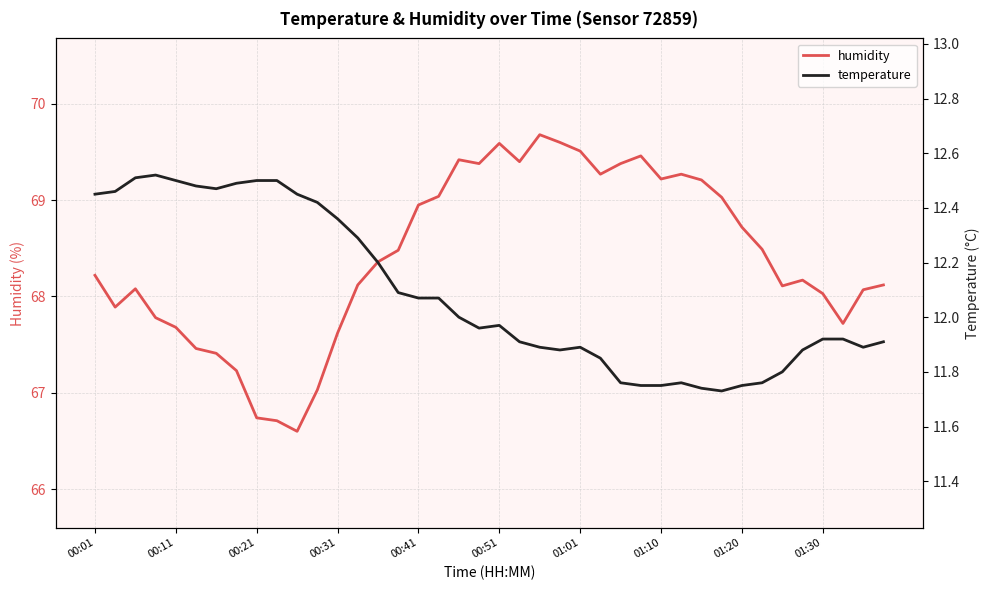

True or false: humidity has more than 1 points higher than both neighbors.

True